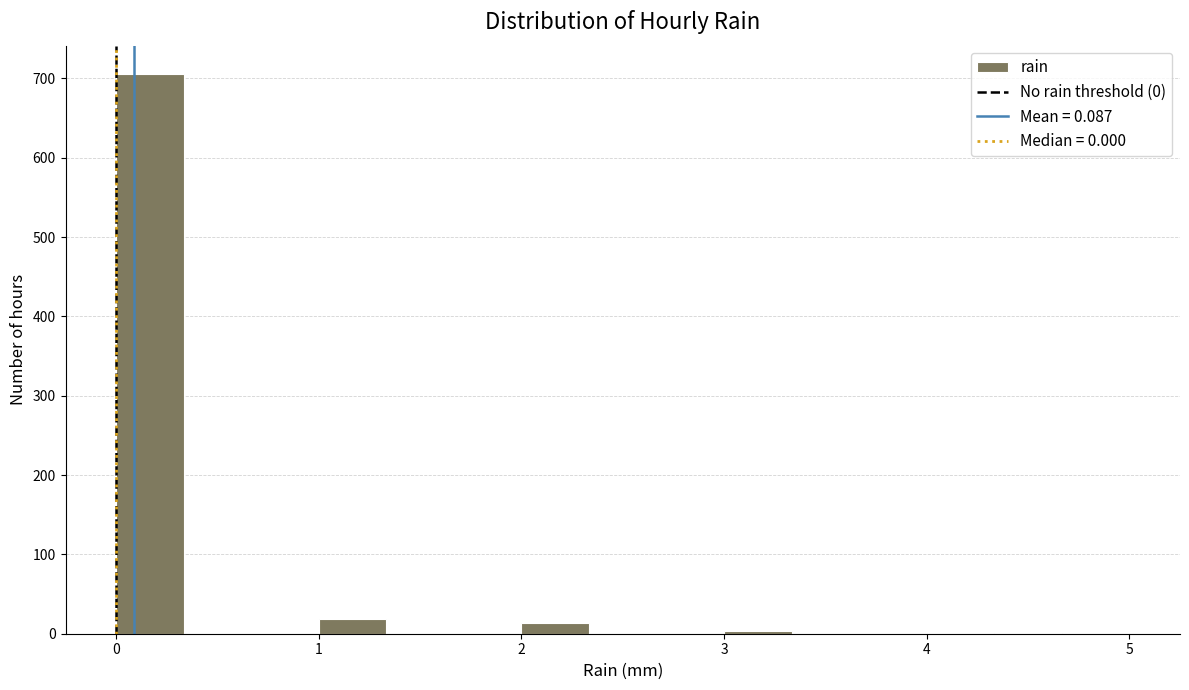

Around what value on the x-axis is the tallest bar? Give the approximate position of its centre, as read against the axis.

0.2